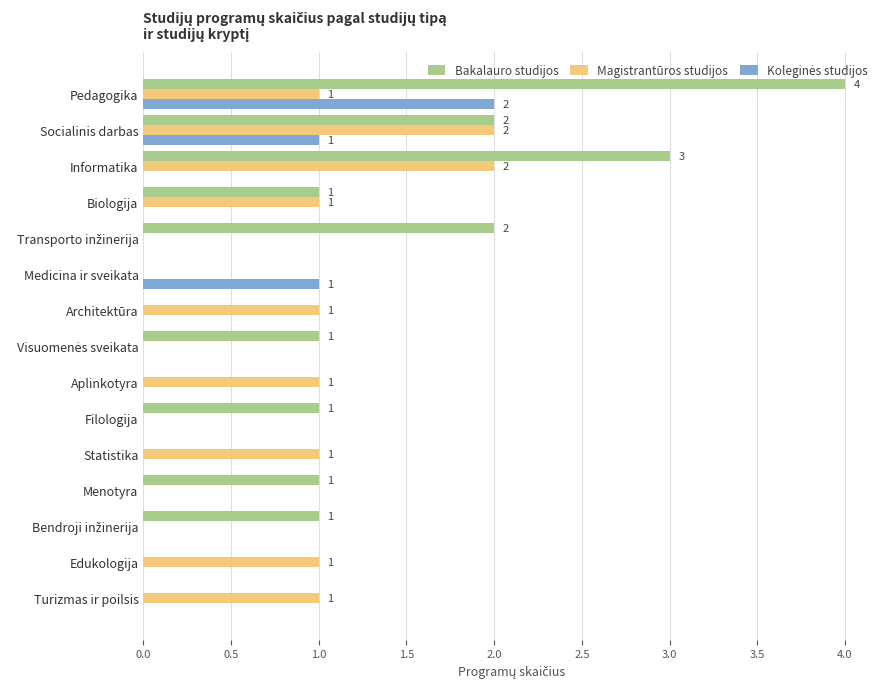

Is it true that Bakalauro studijos equals 1 at Menotyra?

True